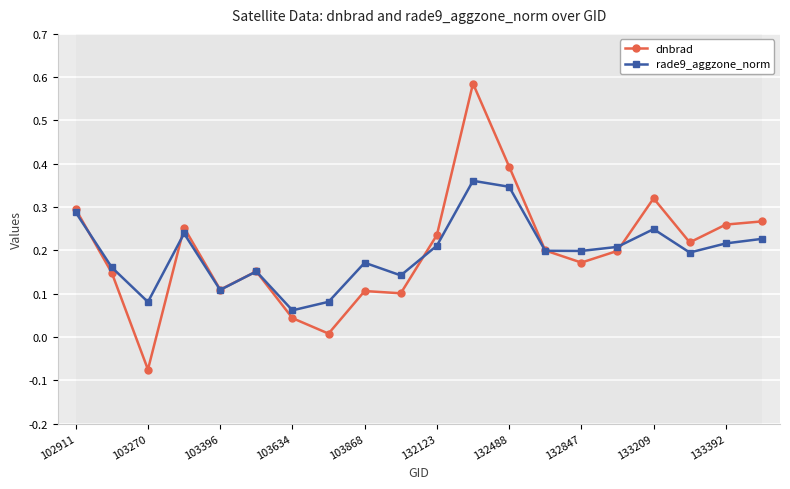

True or false: rade9_aggzone_norm has more than 2 points higher than both neighbors.

True